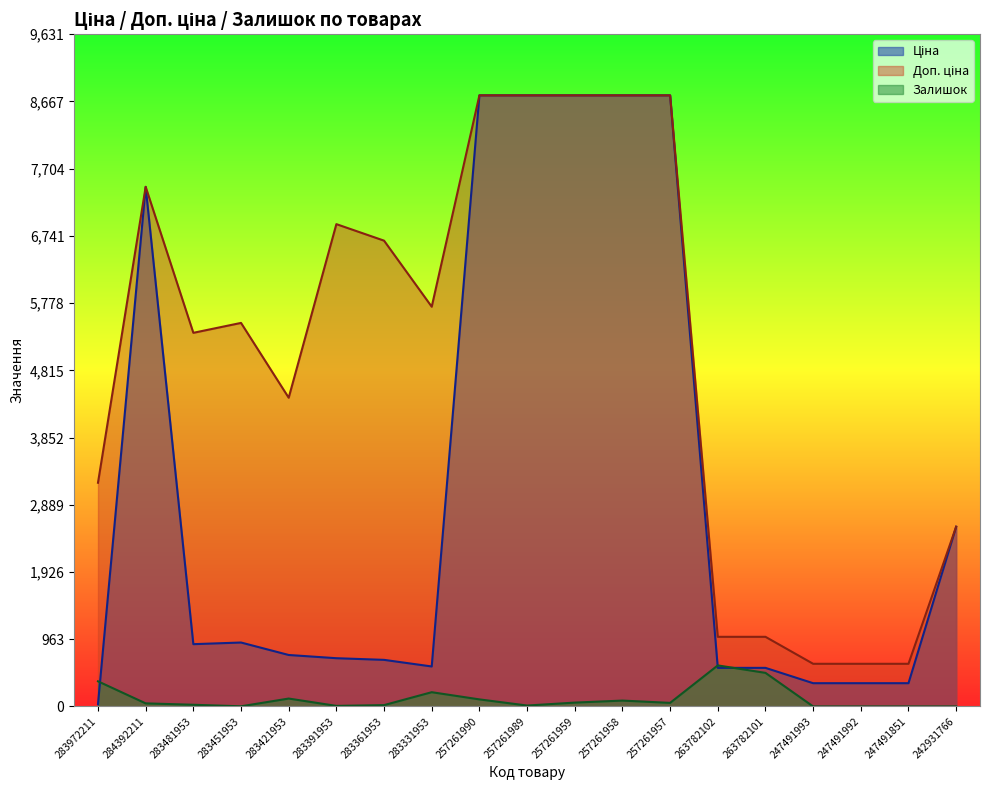

The value of Залишок at 257261957 is 28.5. True or false?

False